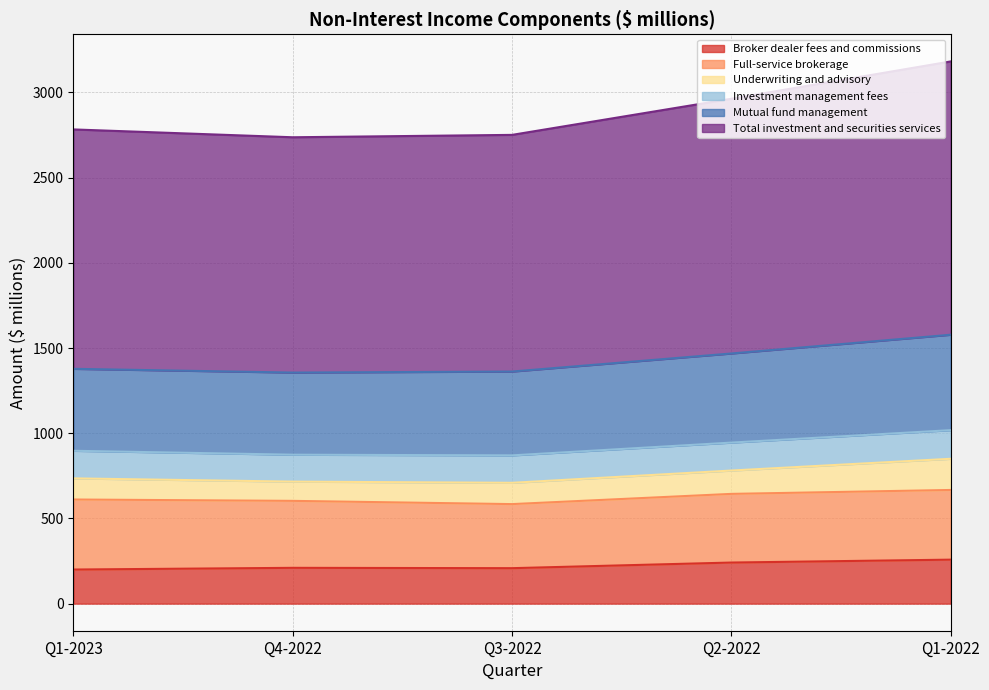

Which label corresponds to the smallest value in the chart?

Q1-2023